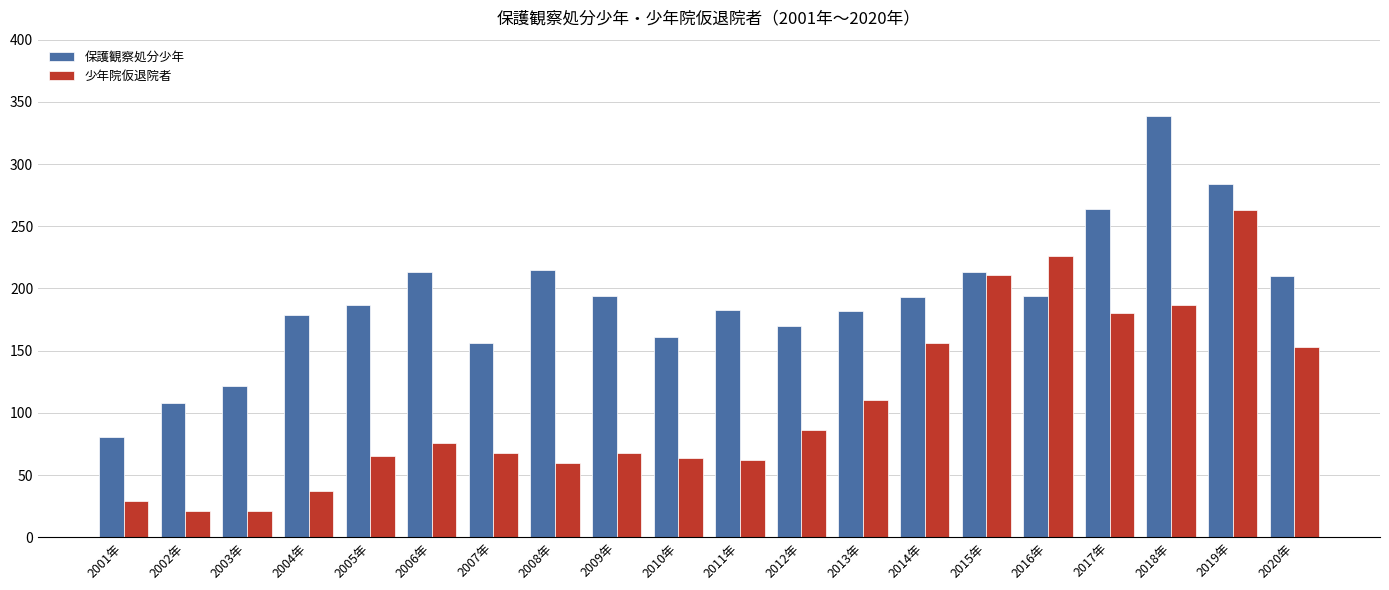

What is the sum of all 少年院仮退院者 values?

2143